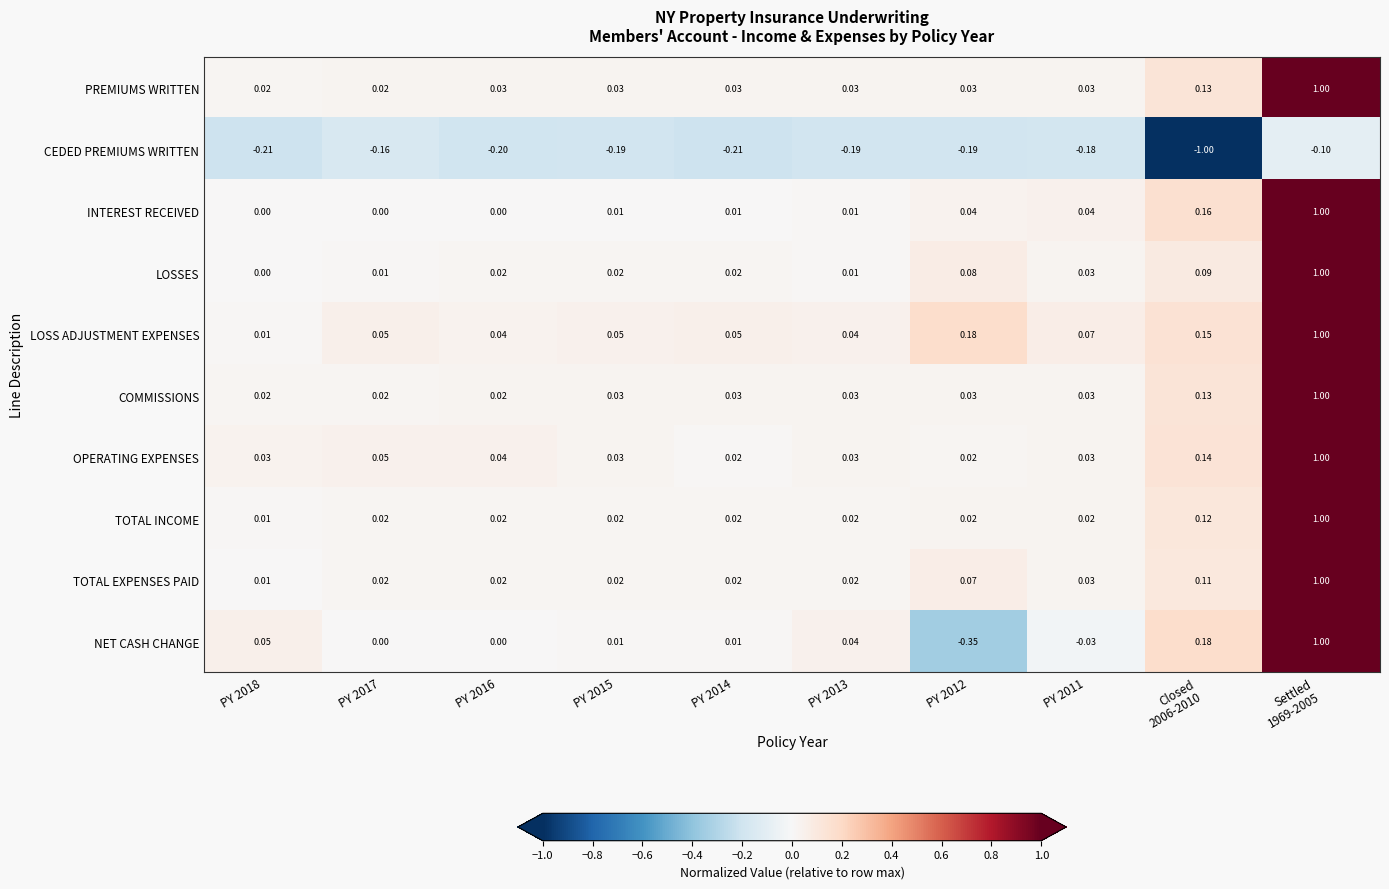

Which series changed the most between PY 2014 and PY 2013?

NET CASH CHANGE